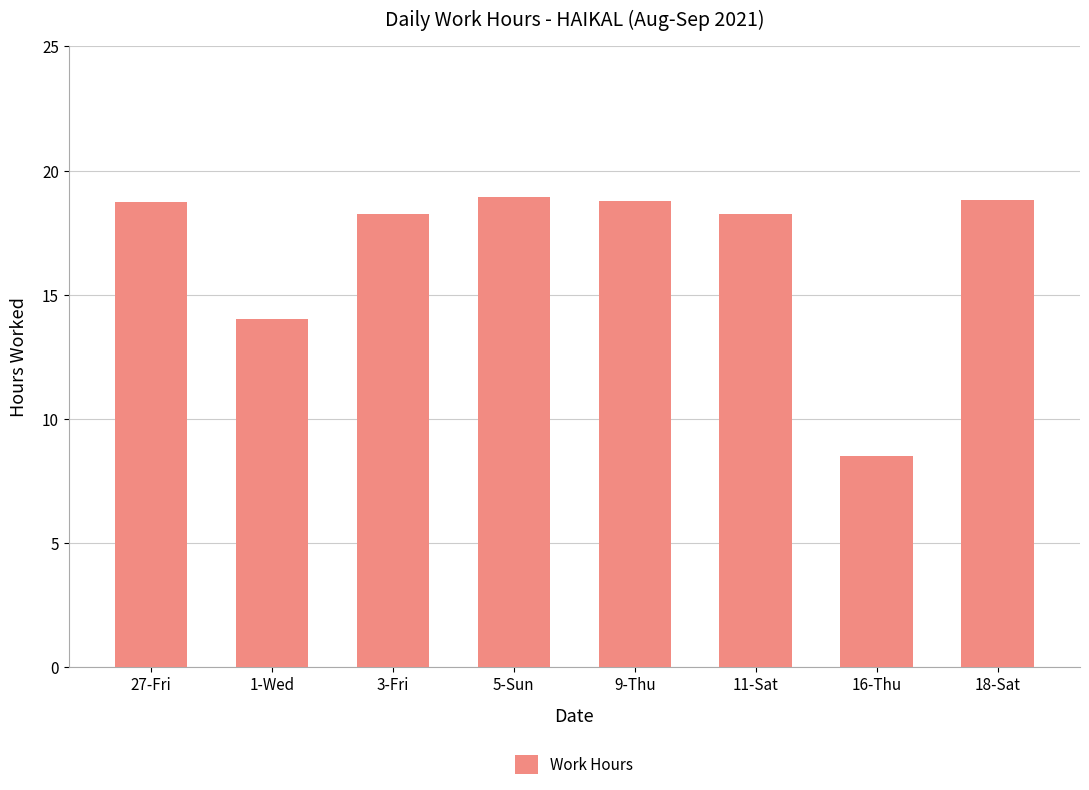

Which category has the lowest value across all series?

16-Thu